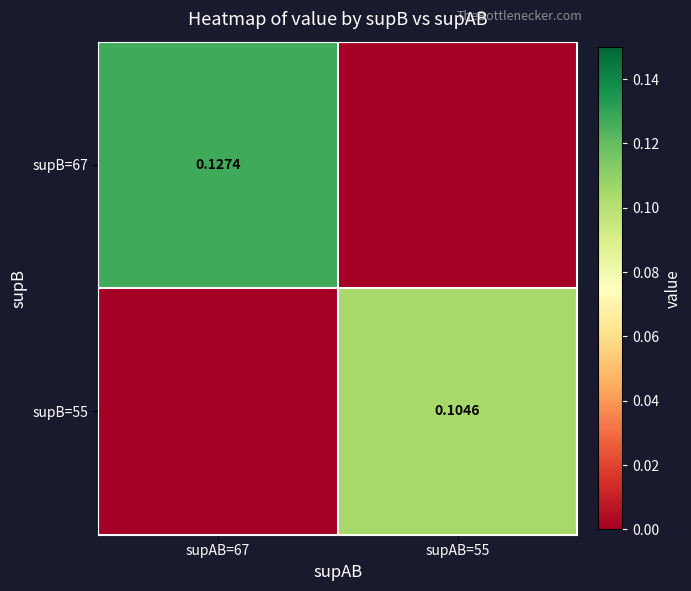

Is the value of supB=67 at supAB=67 greater than the value of supB=55 at supAB=55?

Yes